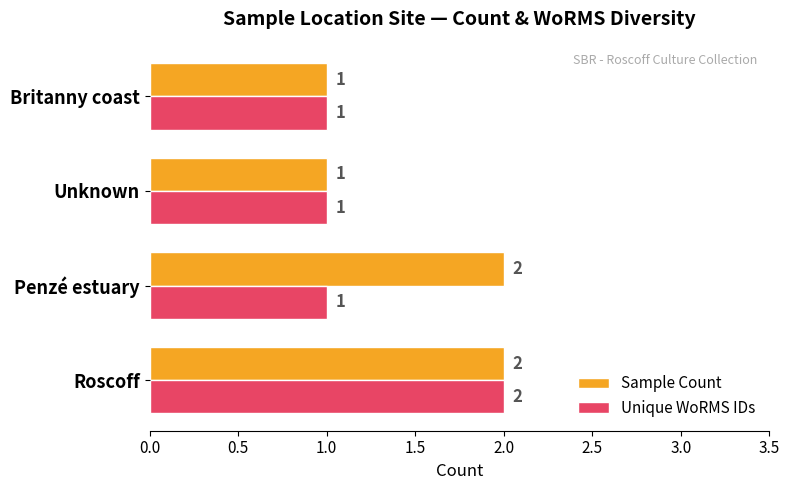

What is the minimum value shown in the chart?

1